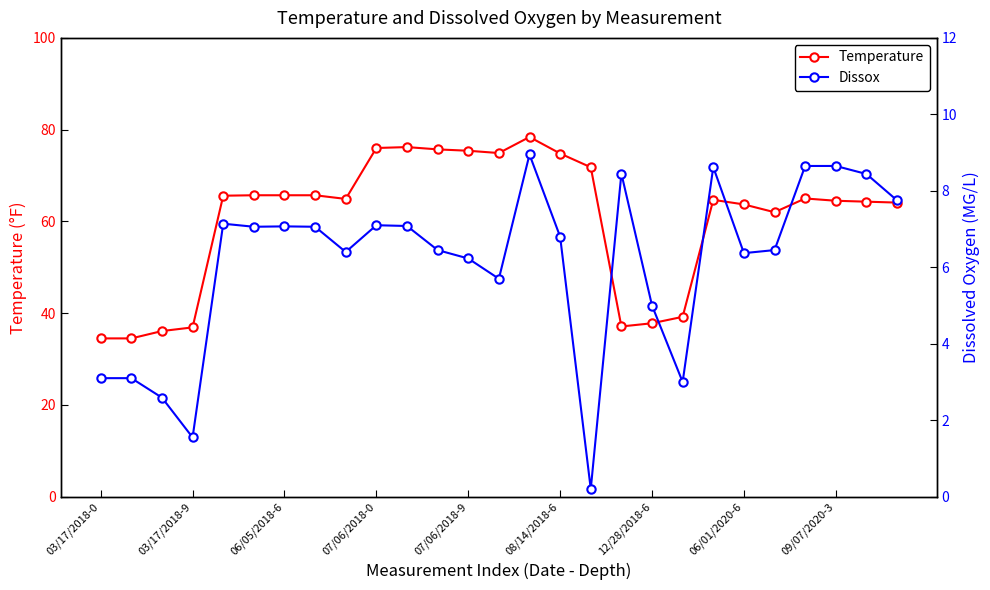

What is the maximum value for Temperature?

78.4